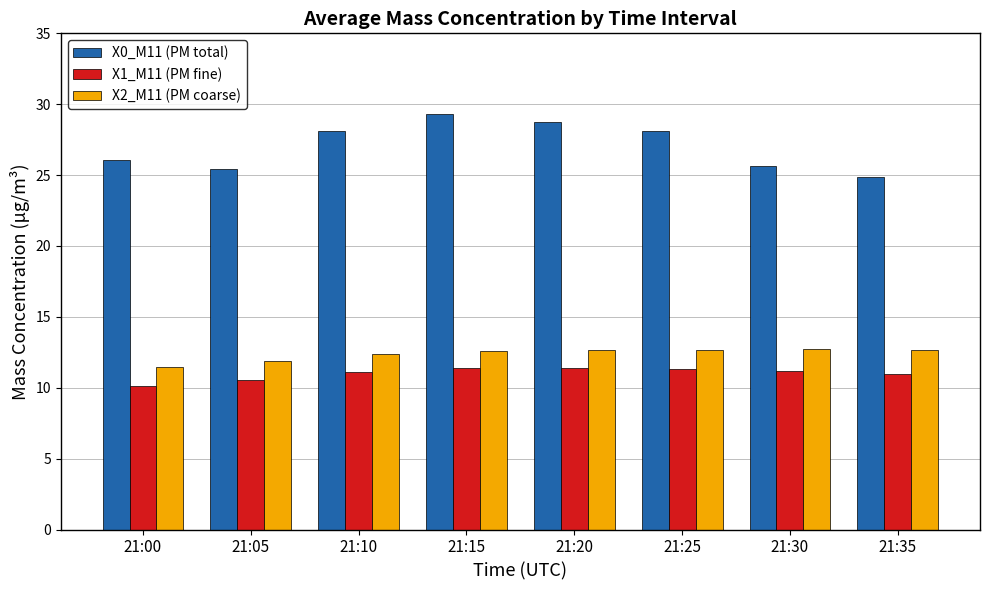

What is the difference between the X0_M11 (PM total) values at 21:15 and 21:25?

1.2